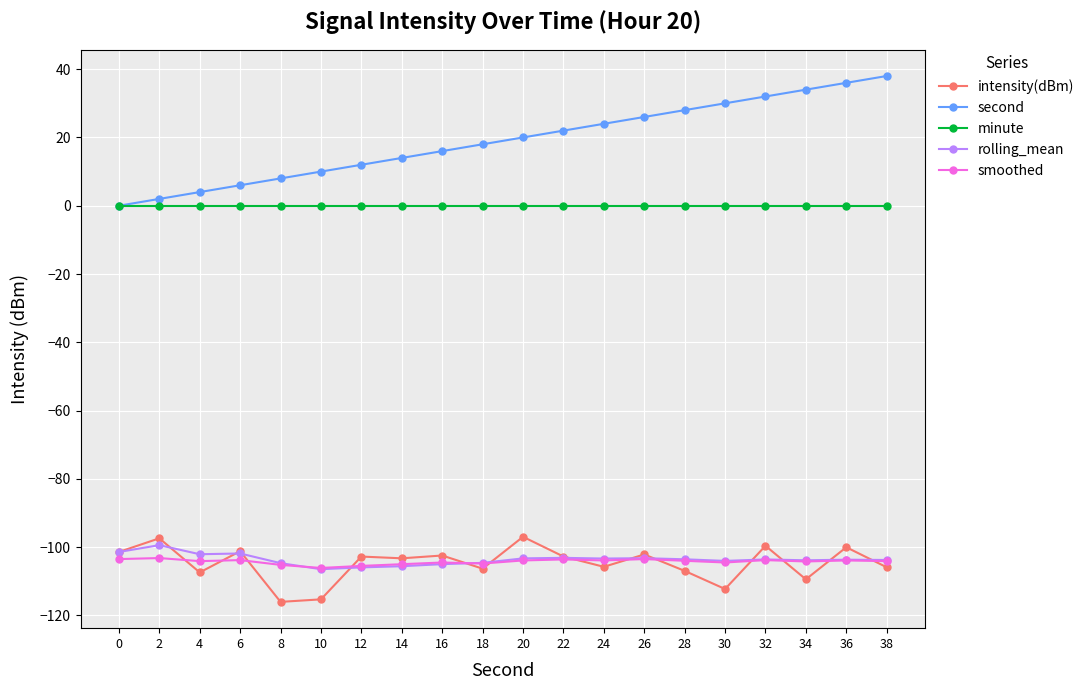

True or false: smoothed has more than 1 points higher than both neighbors.

True